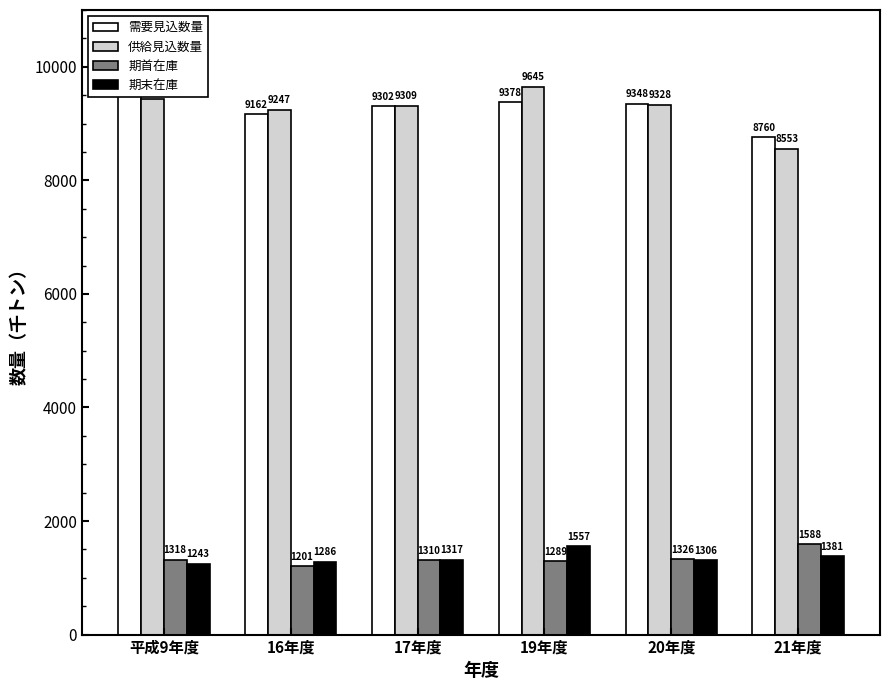

How many groups of bars are there?

6